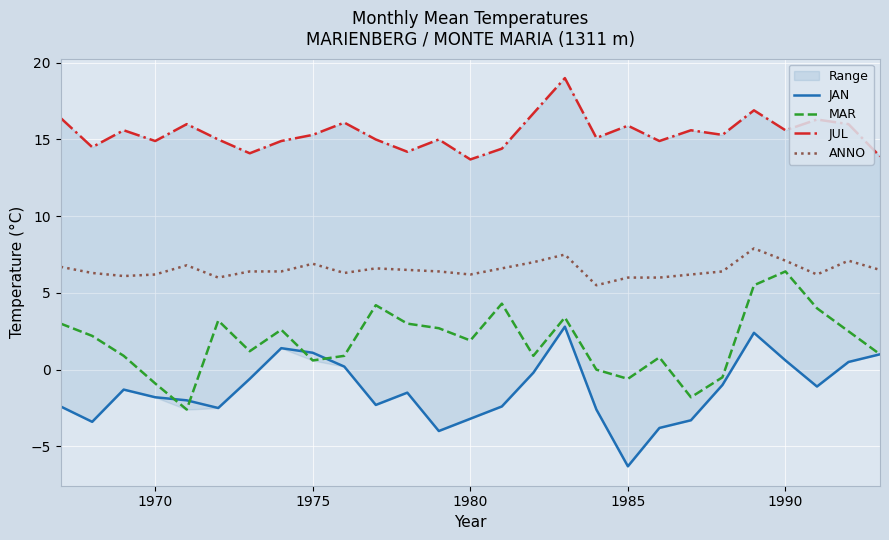

Which series has the largest range (max minus min)?

JAN